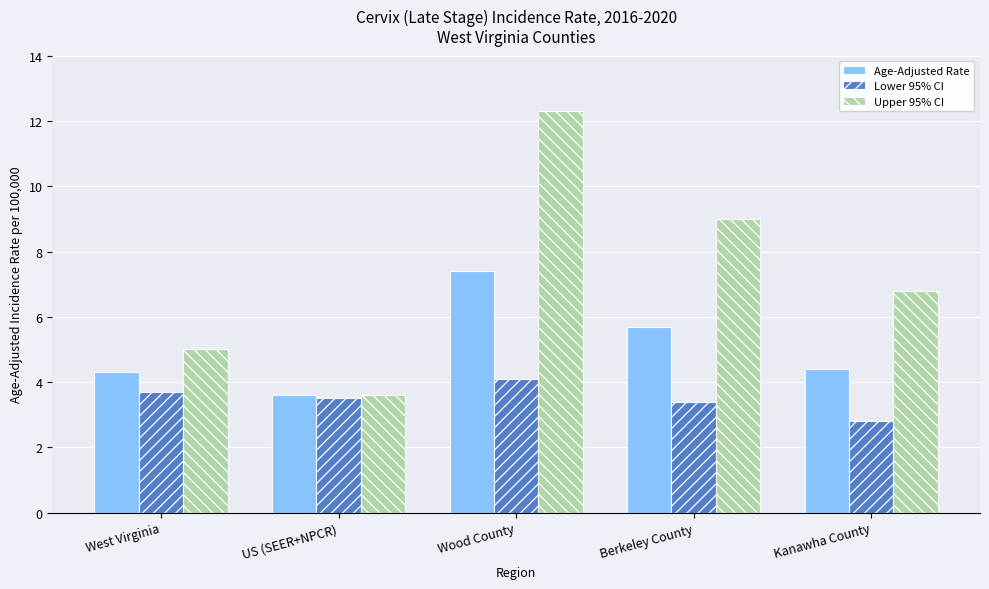

Which series has the widest spread of values?

Upper 95% CI